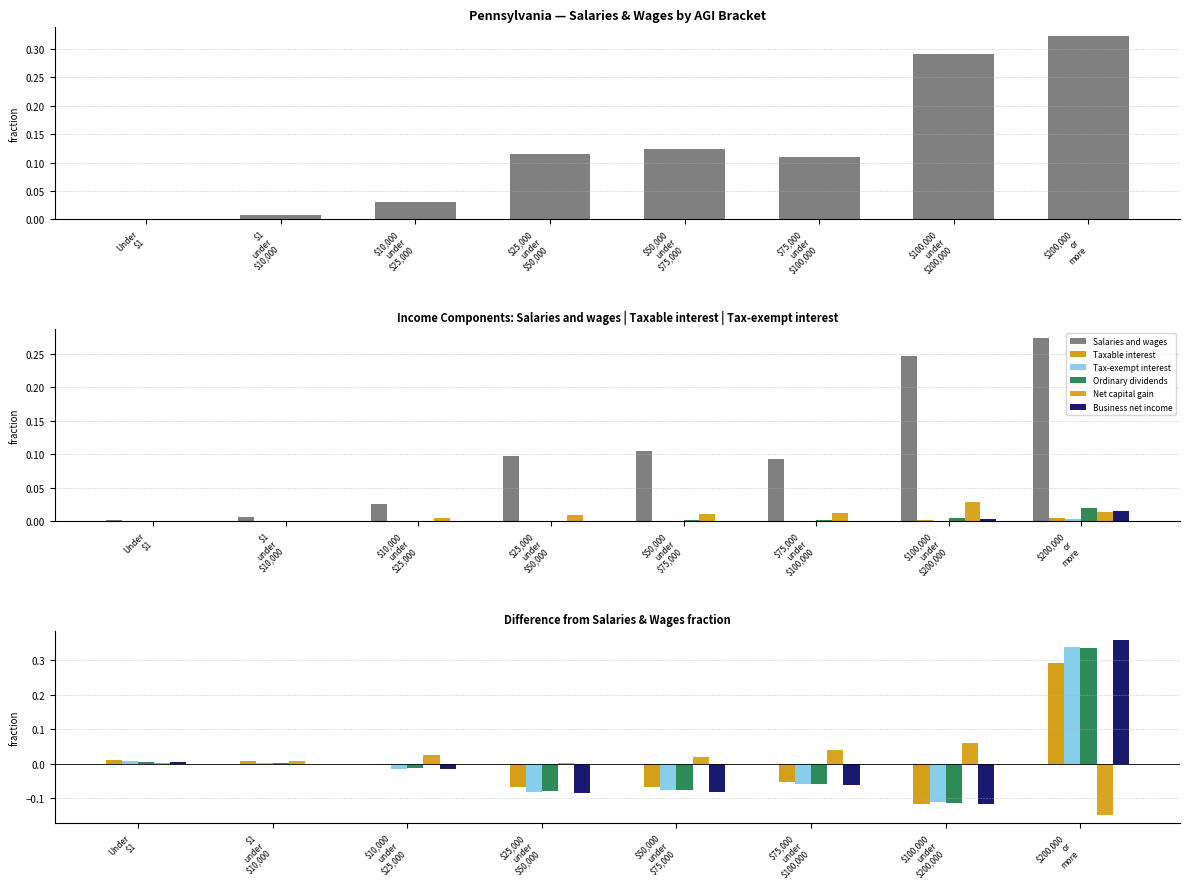

Which series has the widest spread of values?

Business net income